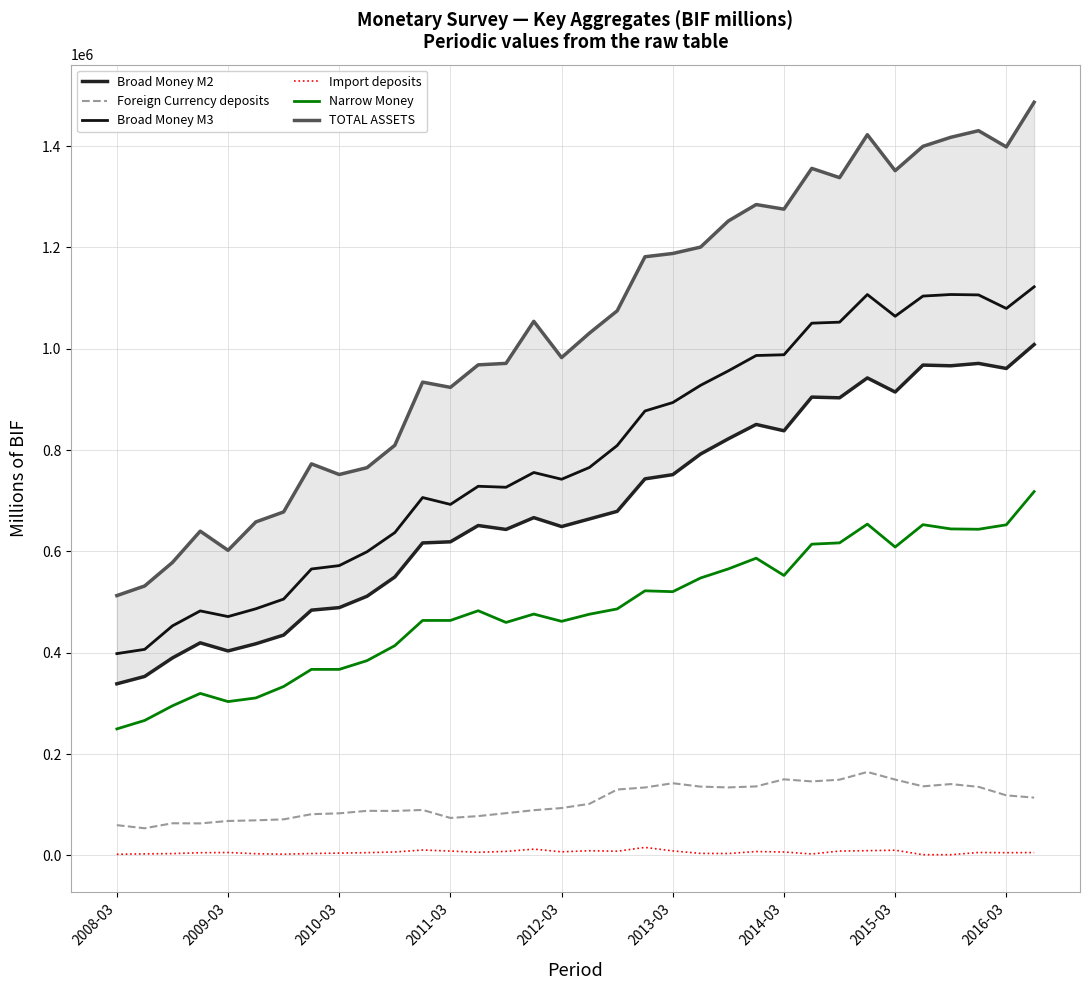

True or false: Foreign Currency deposits and Narrow Money cross at least once.

False